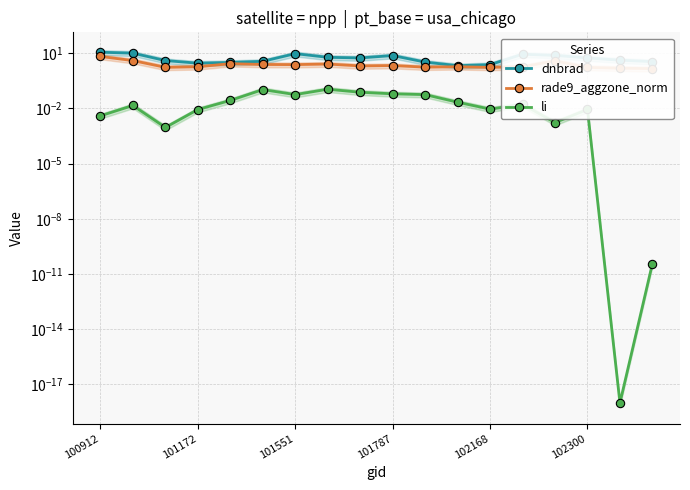

Which label corresponds to the smallest value in the chart?

16